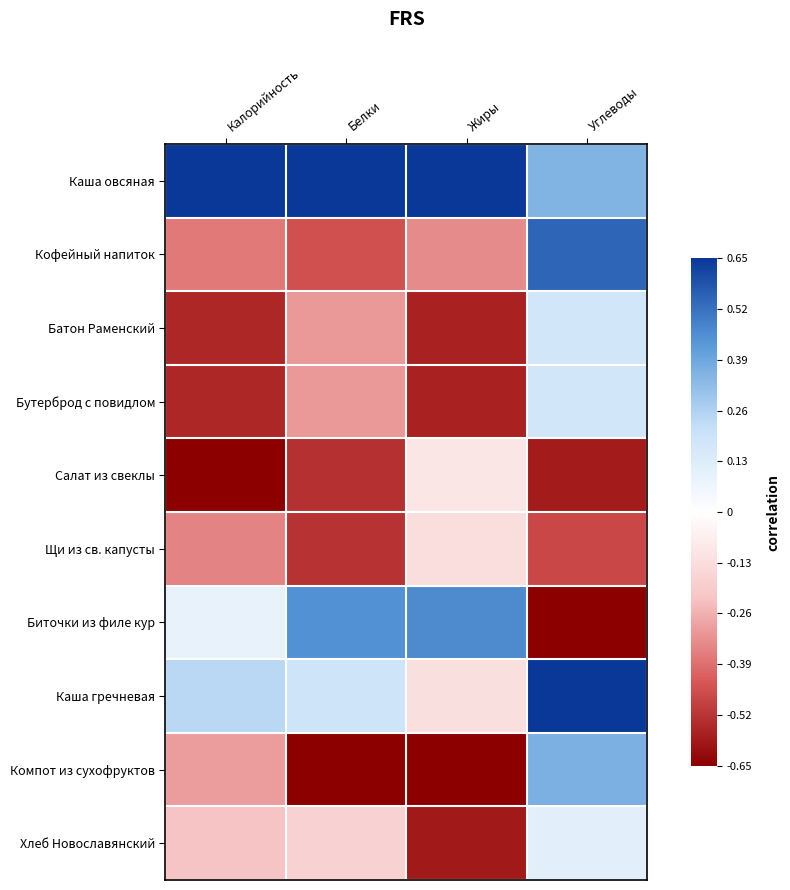

Reading left to right, what are all the values shown in this chart?

Каша овсяная: Калорийность=1.0	Белки=1.0	Жиры=1.0	Углеводы=0.5
Кофейный напиток: Калорийность=-0.6	Белки=-0.7	Жиры=-0.5	Углеводы=0.8
Батон Раменский: Калорийность=-0.8	Белки=-0.5	Жиры=-0.9	Углеводы=0.3
Бутерброд с повидлом: Калорийность=-0.8	Белки=-0.5	Жиры=-0.9	Углеводы=0.3
Салат из свеклы: Калорийность=-1.0	Белки=-0.8	Жиры=-0.1	Углеводы=-0.9
Щи из св. капусты: Калорийность=-0.5	Белки=-0.8	Жиры=-0.2	Углеводы=-0.7
Биточки из филе кур: Калорийность=0.1	Белки=0.7	Жиры=0.7	Углеводы=-1.0
Каша гречневая: Калорийность=0.4	Белки=0.3	Жиры=-0.2	Углеводы=1.0
Компот из сухофруктов: Калорийность=-0.5	Белки=-1.0	Жиры=-1.0	Углеводы=0.6
Хлеб Новославянский: Калорийность=-0.3	Белки=-0.3	Жиры=-0.9	Углеводы=0.2